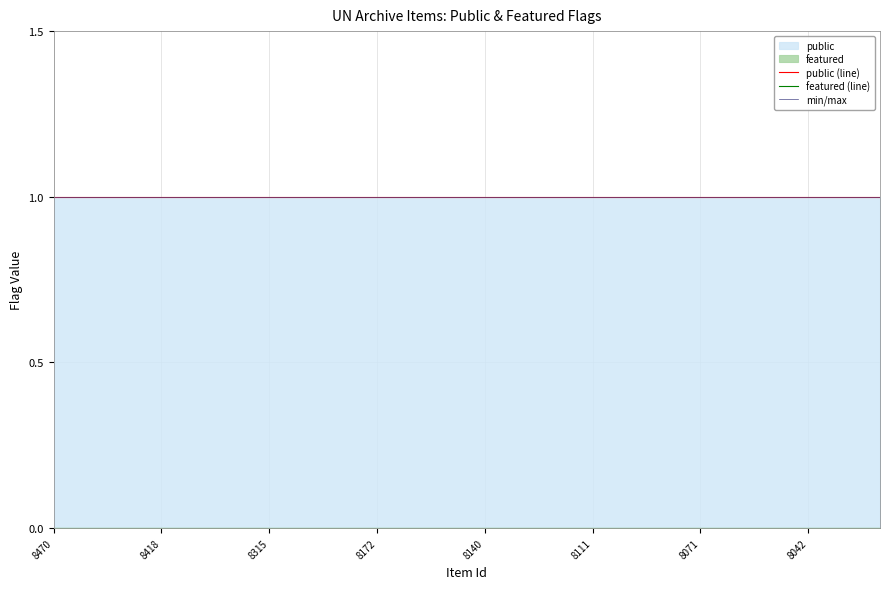

How many data points does each series have?

24